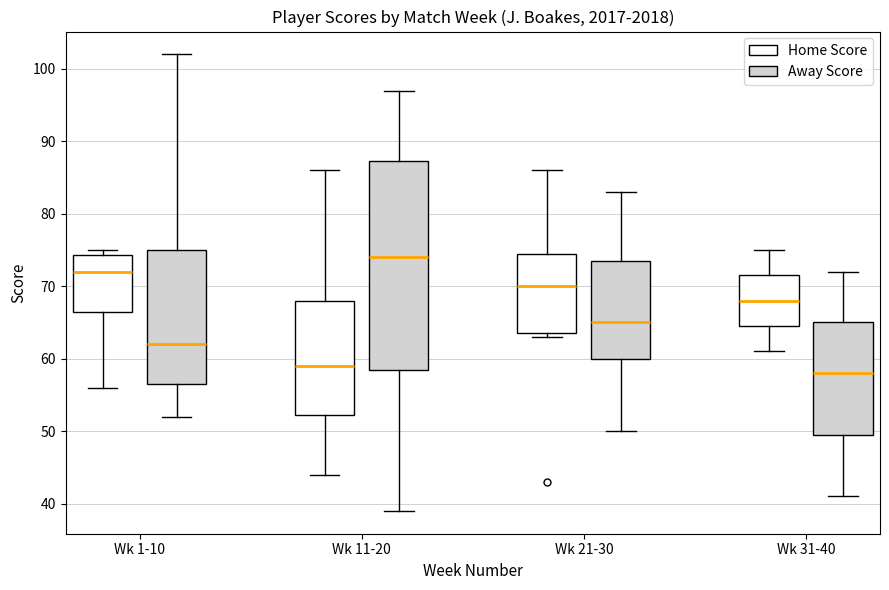

Where does the lower whisker of the box for Wk 1-10 (Away Score) end on the y-axis? The values are not printed on the chart, so give them approximately, as read against the axis.

52